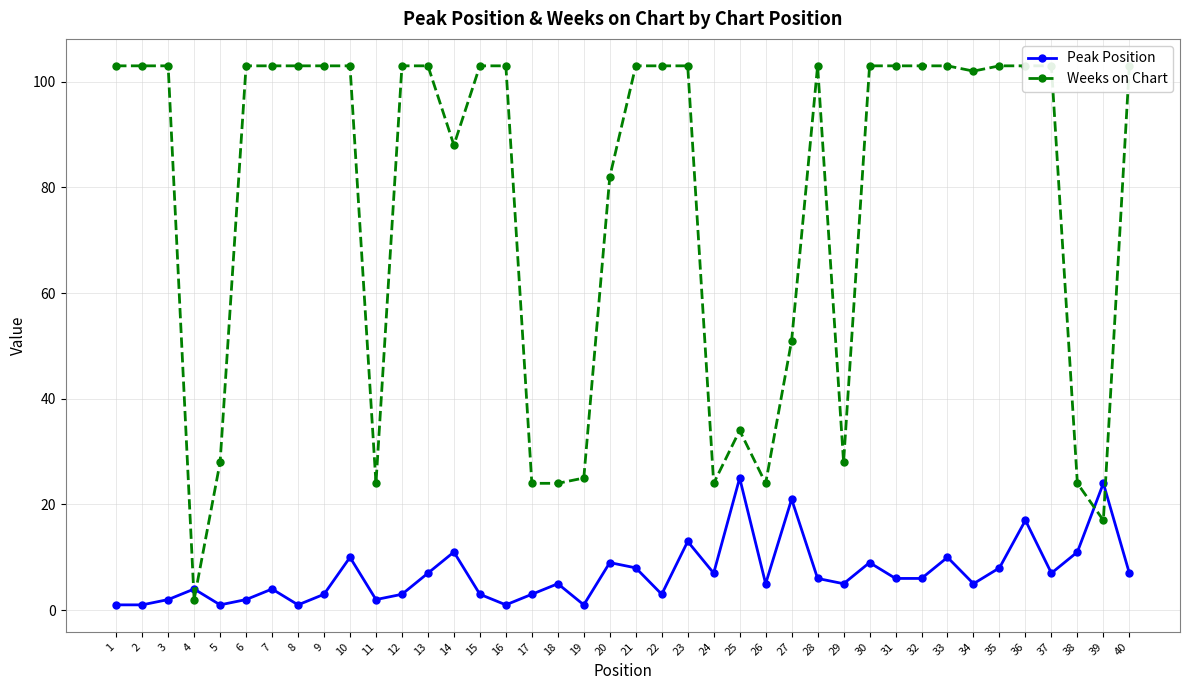

How many categories are shown in the chart?

40